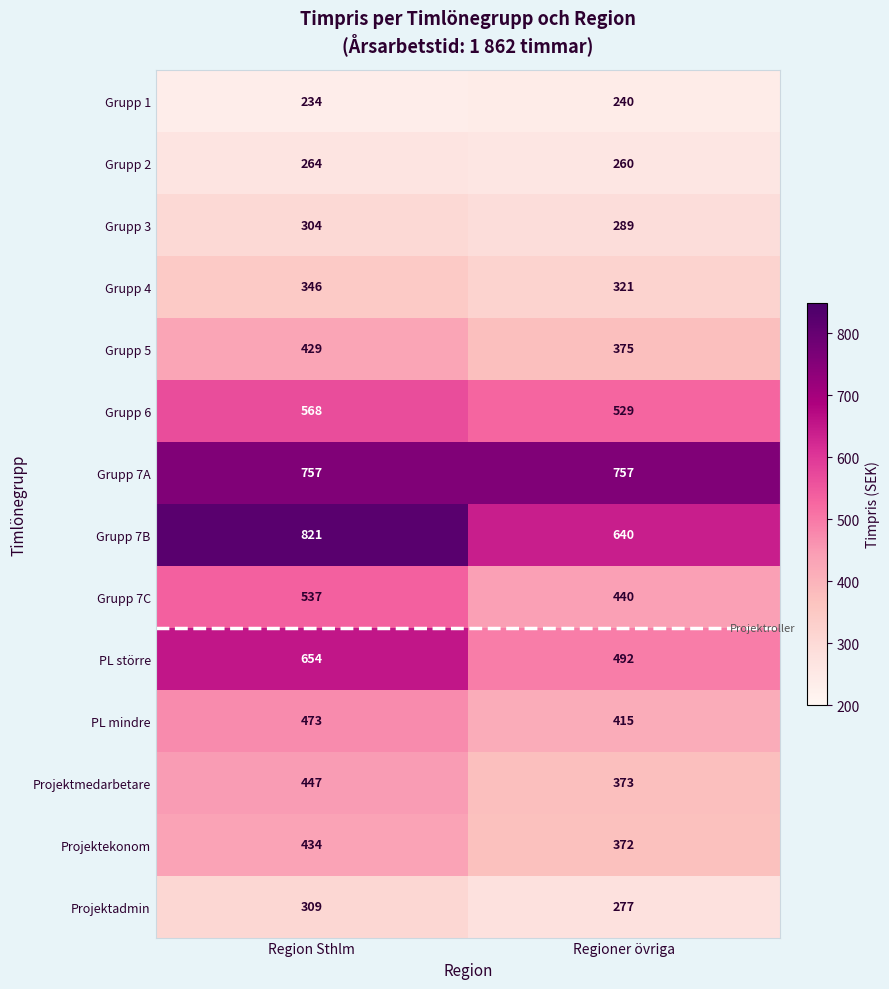

Which category has the lowest value in the Projektekonom series?

Regioner övriga